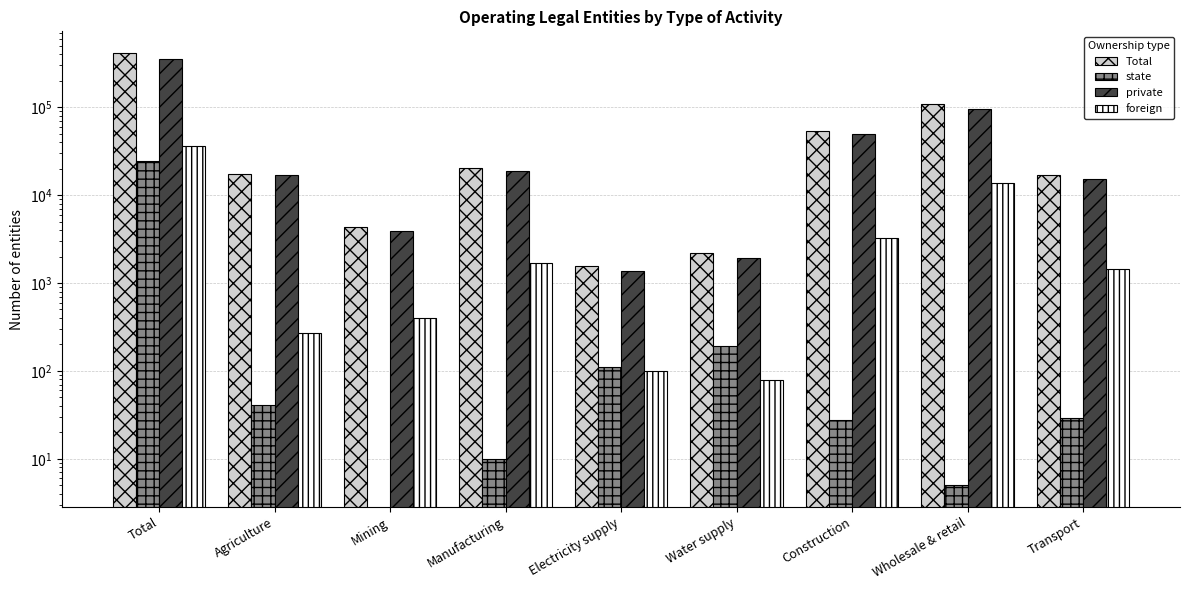

Rank the series by their maximum value, from lowest to highest.

state, foreign, private, Total